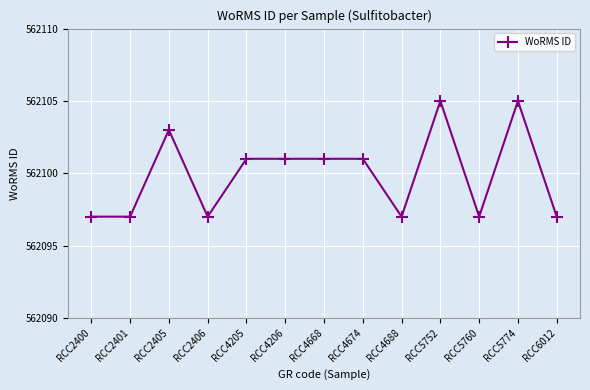

At which label does the data first exceed 562101?

RCC2405